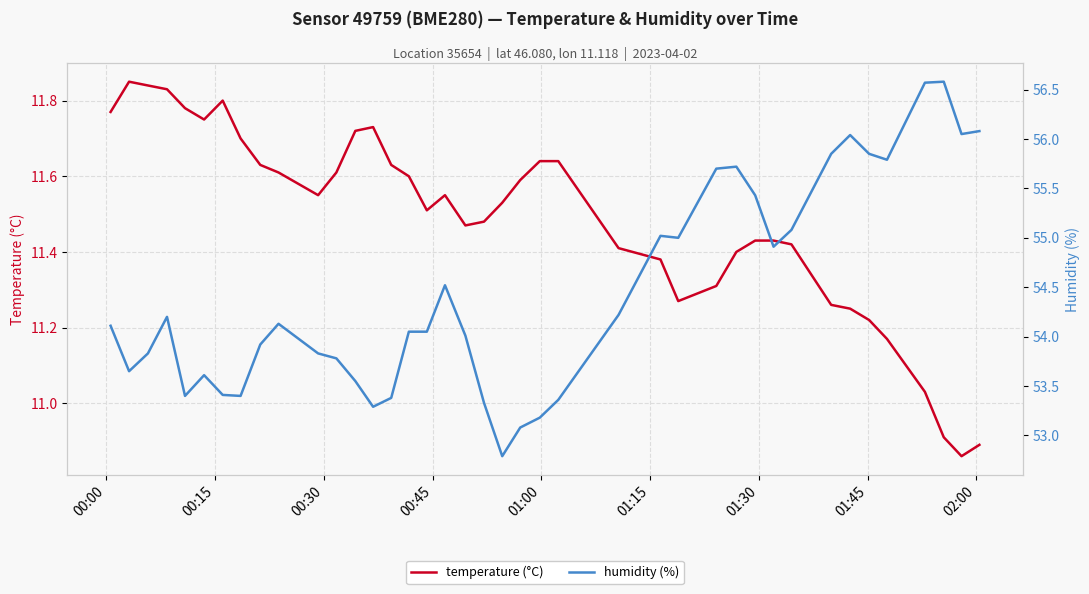

What is the average value of the temperature (°C) series?

11.5